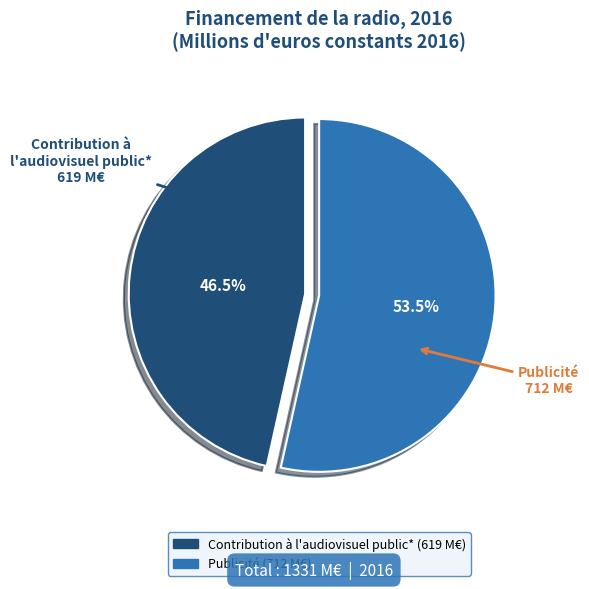

Which has a higher value, Publicité or Contribution à l'audiovisuel public*?

Publicité